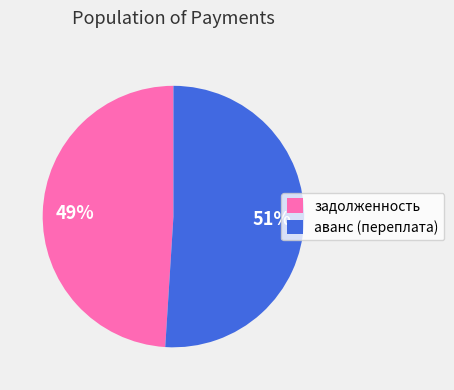

Is there any slice that represents more than half of the pie?

Yes